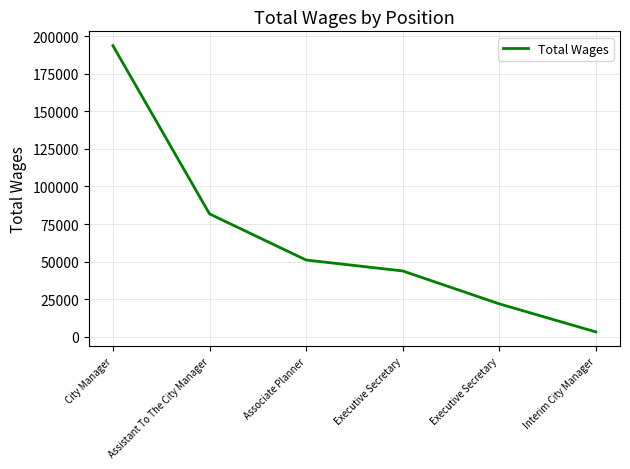

At which label is the value closest to 98486?

Assistant To The City Manager